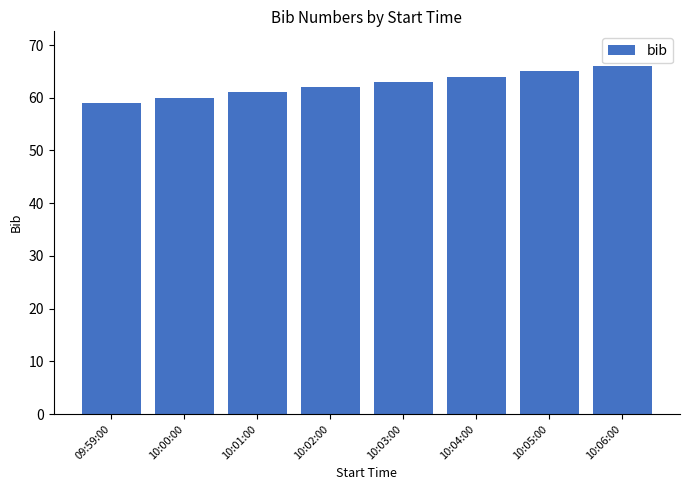

Reading right to left, transcribe all the data shown in this chart.

10:06:00=66	10:05:00=65	10:04:00=64	10:03:00=63	10:02:00=62	10:01:00=61	10:00:00=60	09:59:00=59